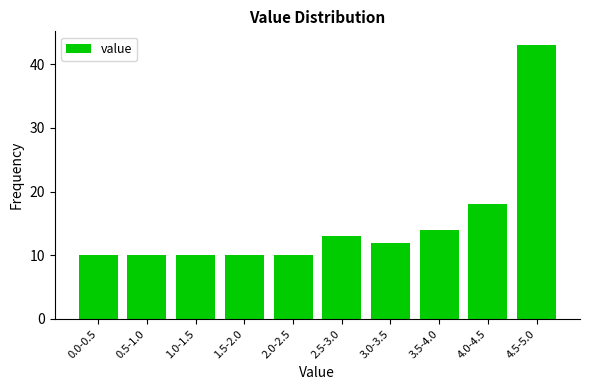

Reading right to left, extract all data points from this chart.

43	18	14	12	13	10	10	10	10	10